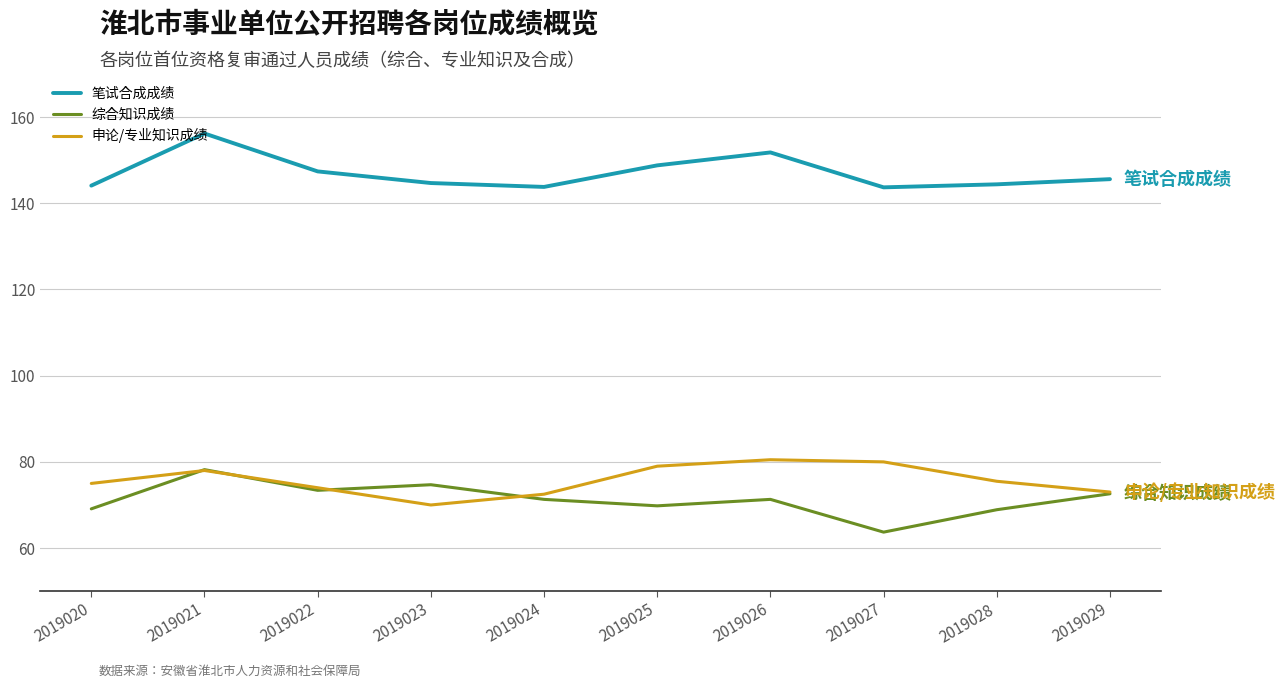

True or false: 综合知识成绩 and 笔试合成成绩 intersect in this chart.

False